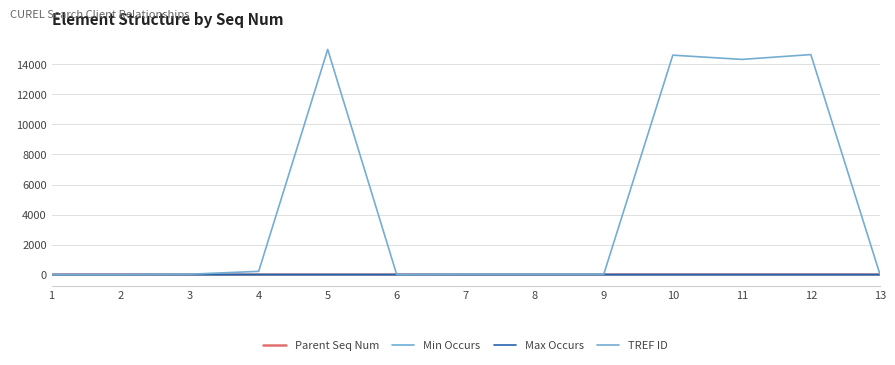

At how many categories does at least one series exceed 10506?

4